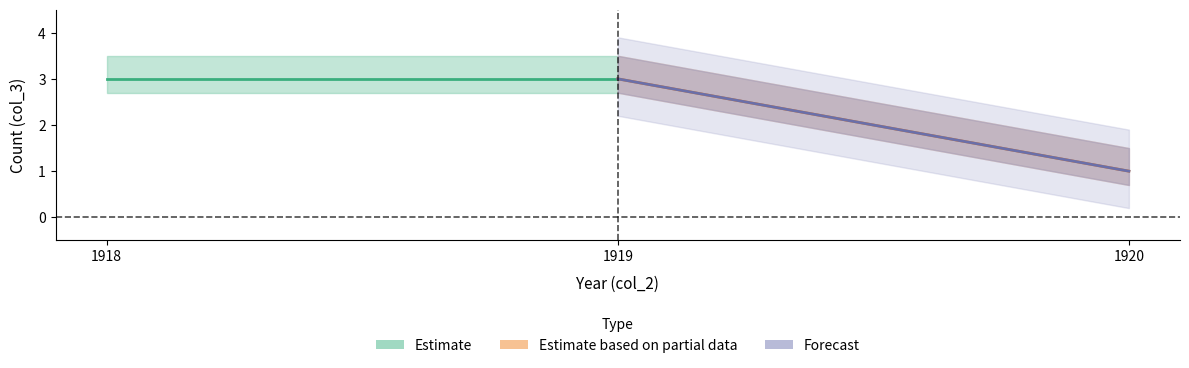

List the labels in order of value, largest first.

1918, 1919, 1919, 1920